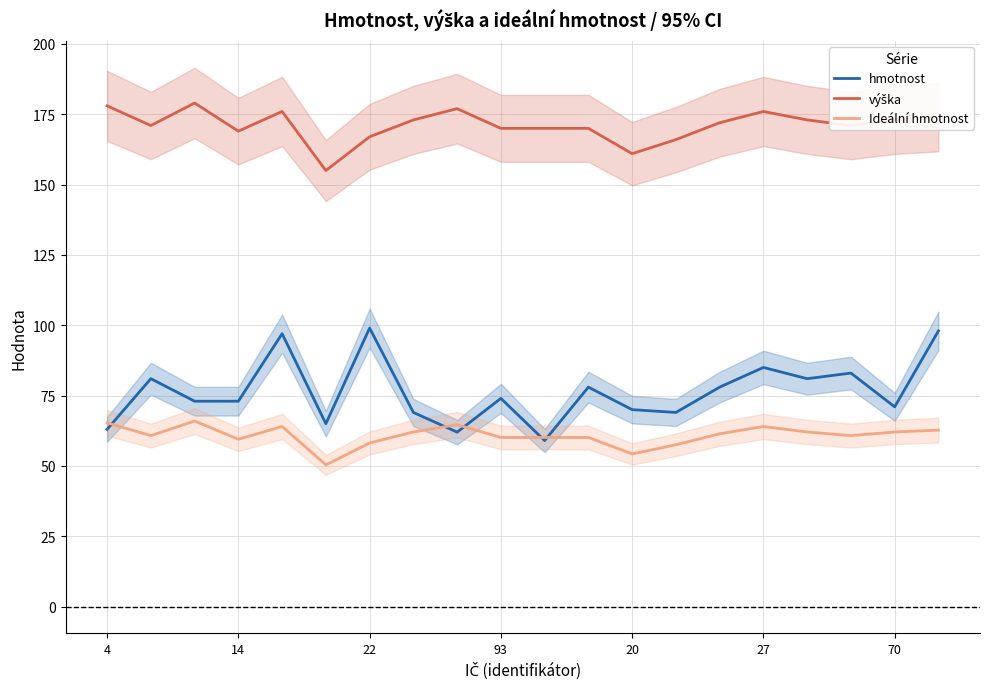

The value of Ideální hmotnost at 20 is 54.3. True or false?

True